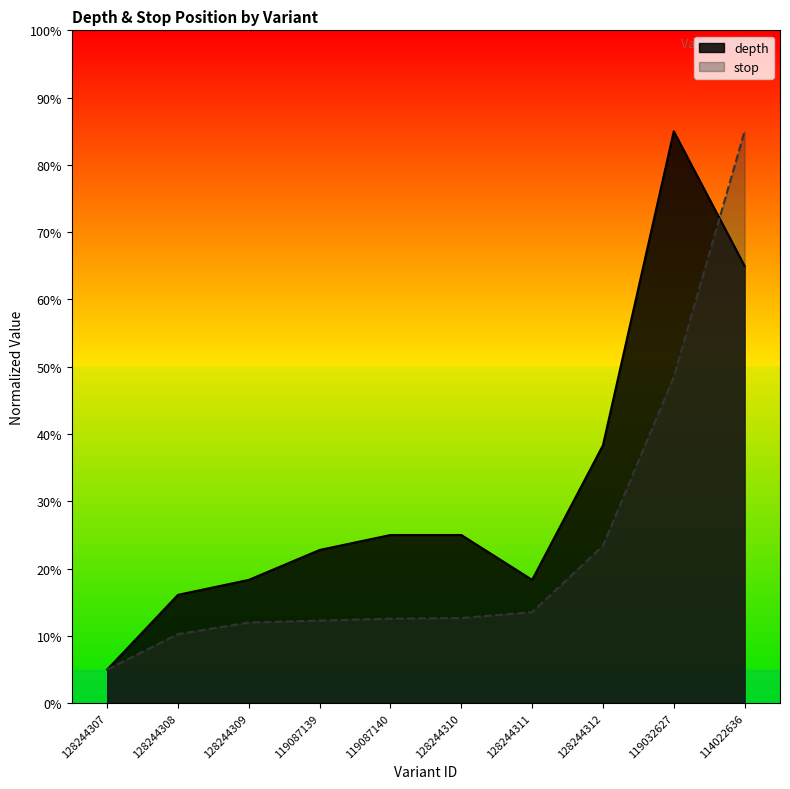

The depth series shows 16.1 at 128244308. True or false?

True